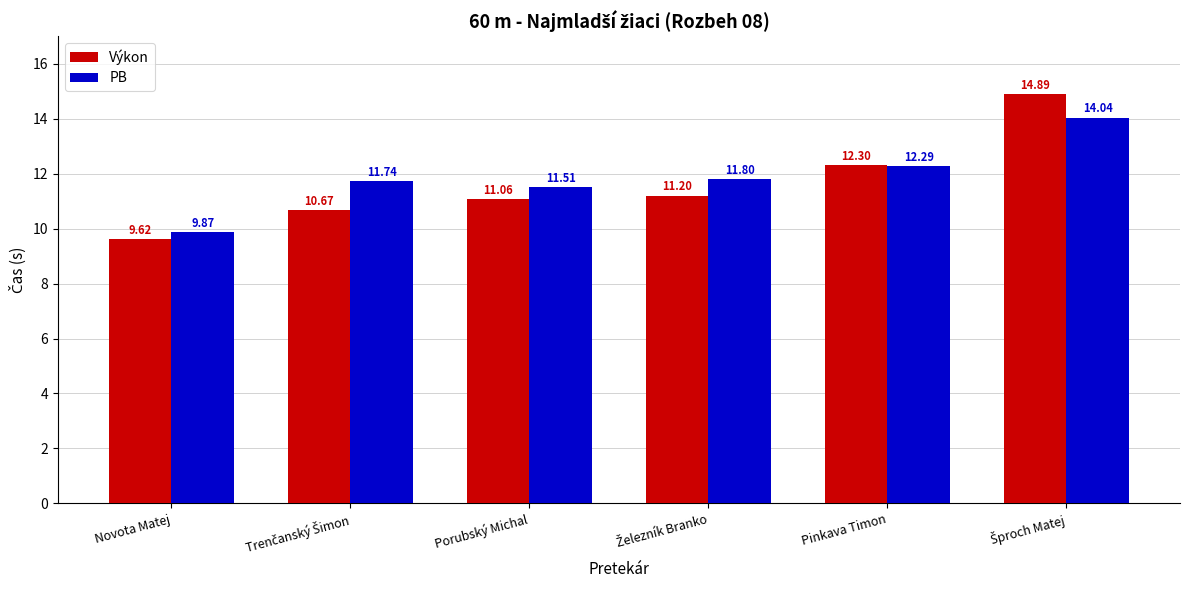

Which series has the largest total across all categories?

PB